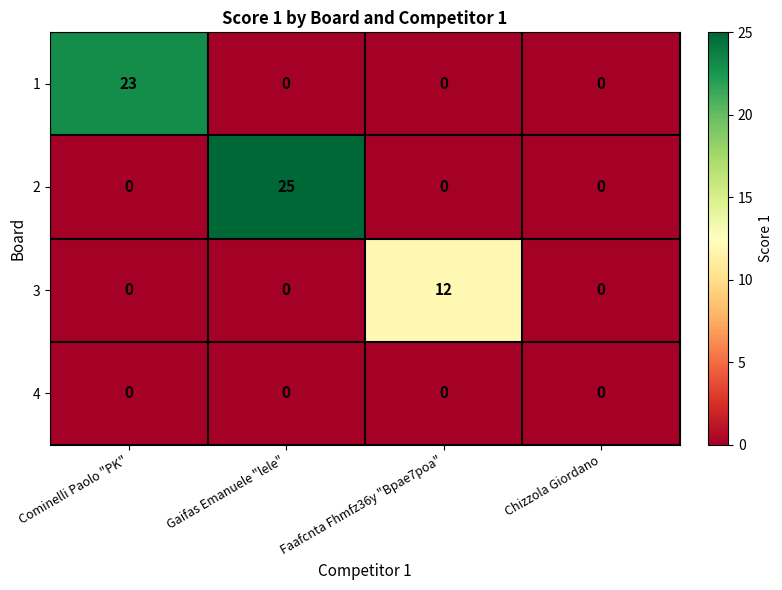

What is the total value across all series at Cominelli Paolo "PK"?

23